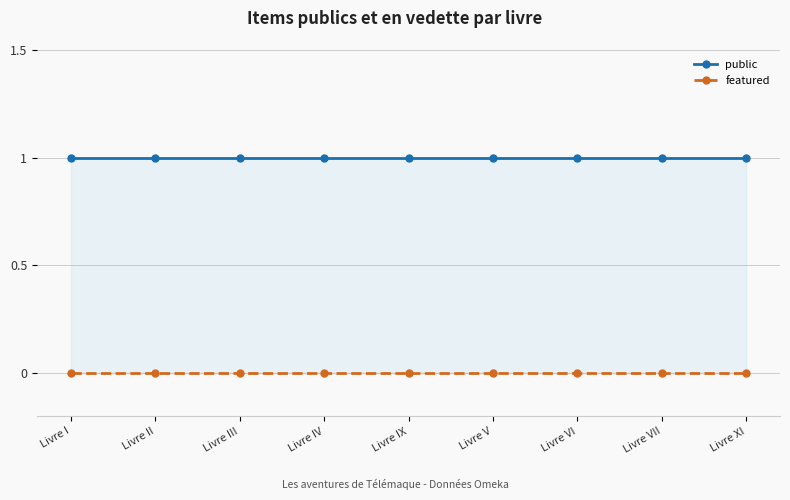

What is the label of the 6th point from the left?

Livre V